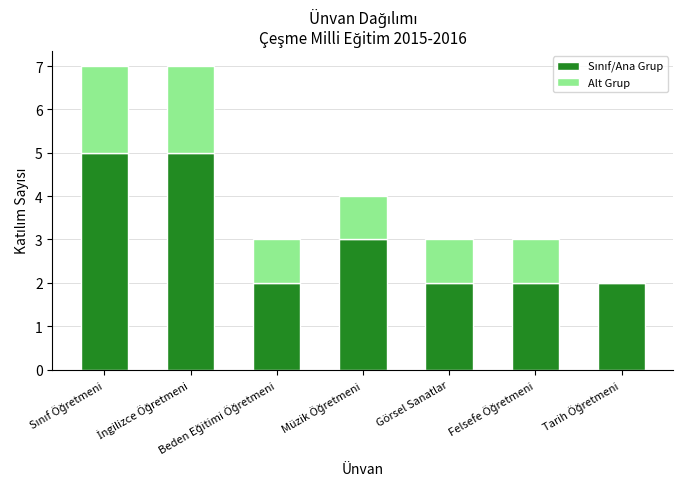

What is the total value across all series at Görsel Sanatlar?

3